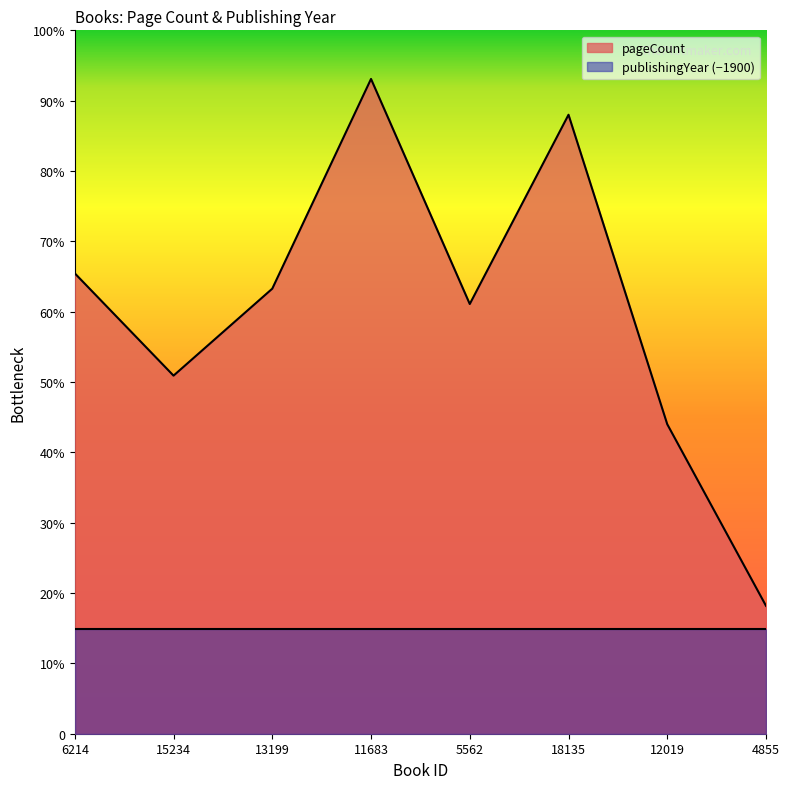

Does the chart display data point markers on the line(s)?

No